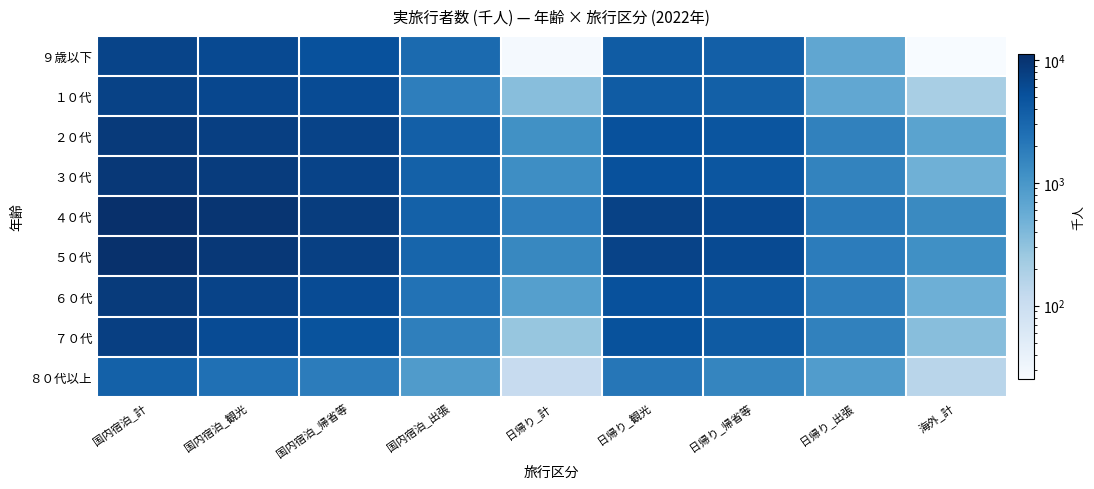

Rank the series at 日帰り_計 from lowest to highest value.

９歳以下, ８０代以上, ７０代, １０代, ６０代, ２０代, ３０代, ５０代, ４０代